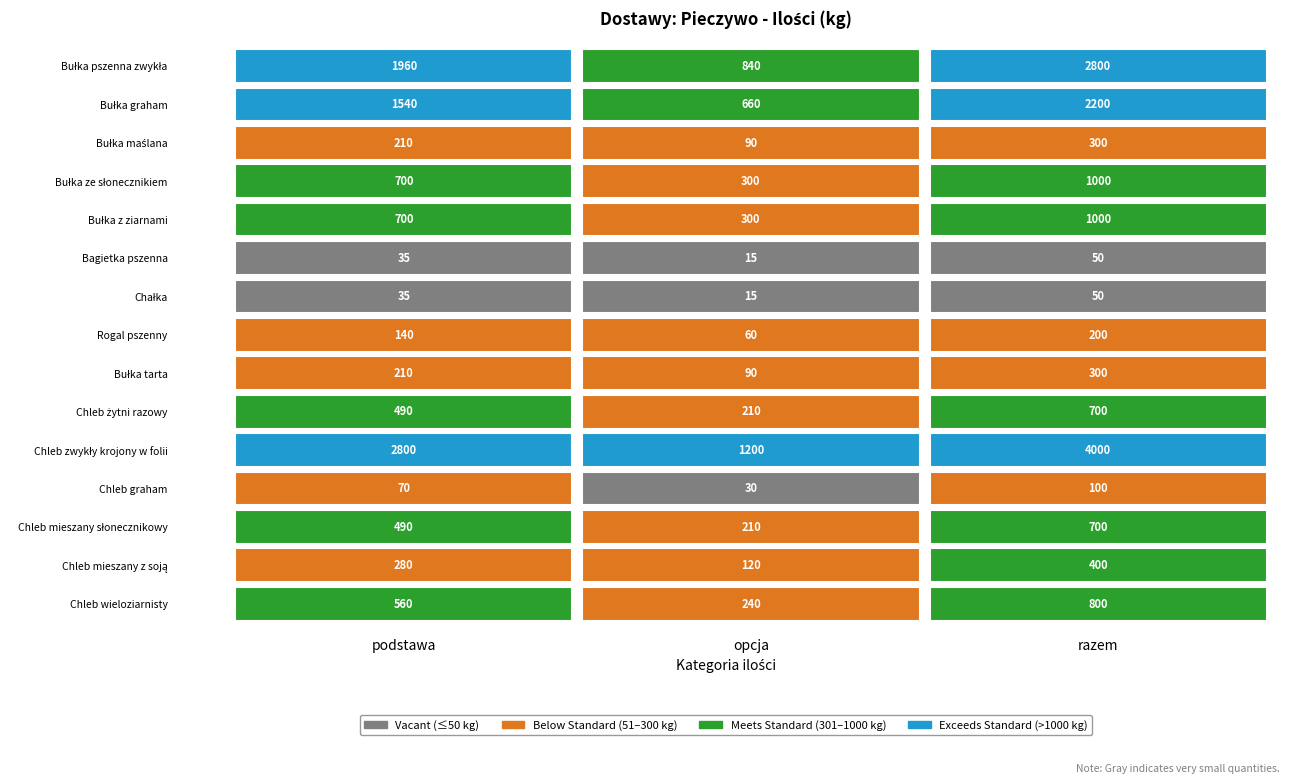

What is the sum of the Bułka ze słonecznikiem values at 0 and 1?

1000